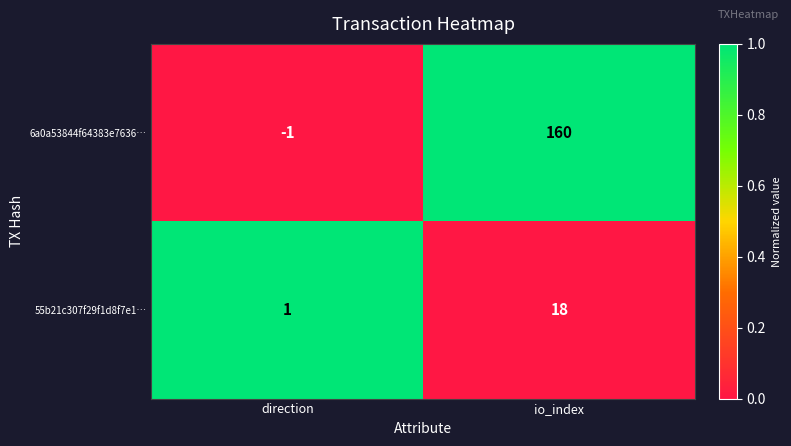

Count the number of categories in the chart.

2